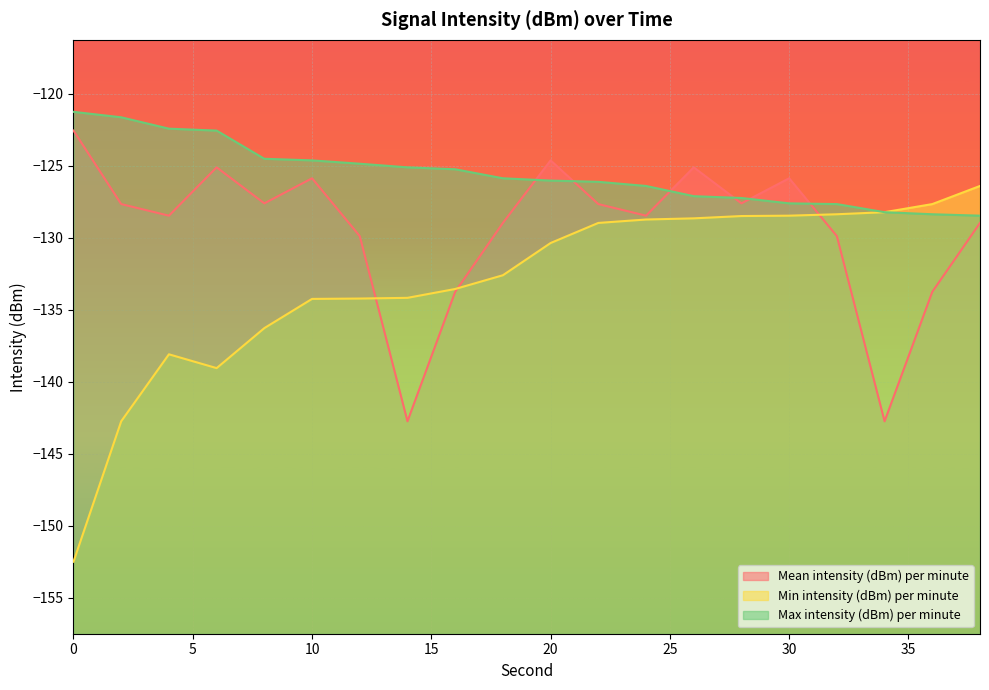

Rank the series by their average value, from highest to lowest.

Max intensity (dBm) per minute, Mean intensity (dBm) per minute, Min intensity (dBm) per minute